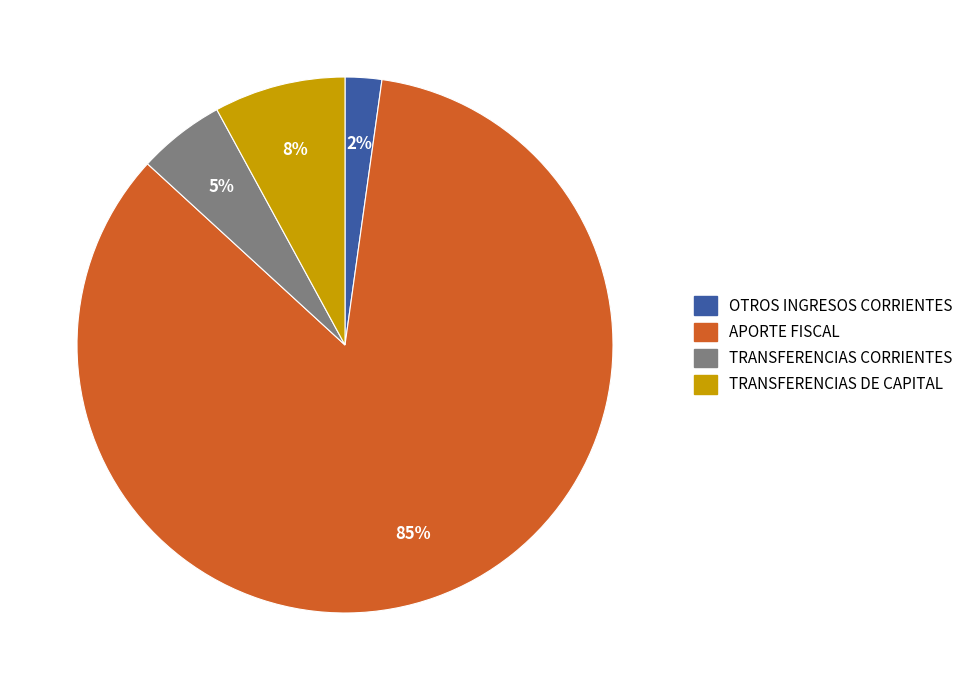

The OTROS INGRESOS CORRIENTES slice represents 8% of the pie. True or false?

False